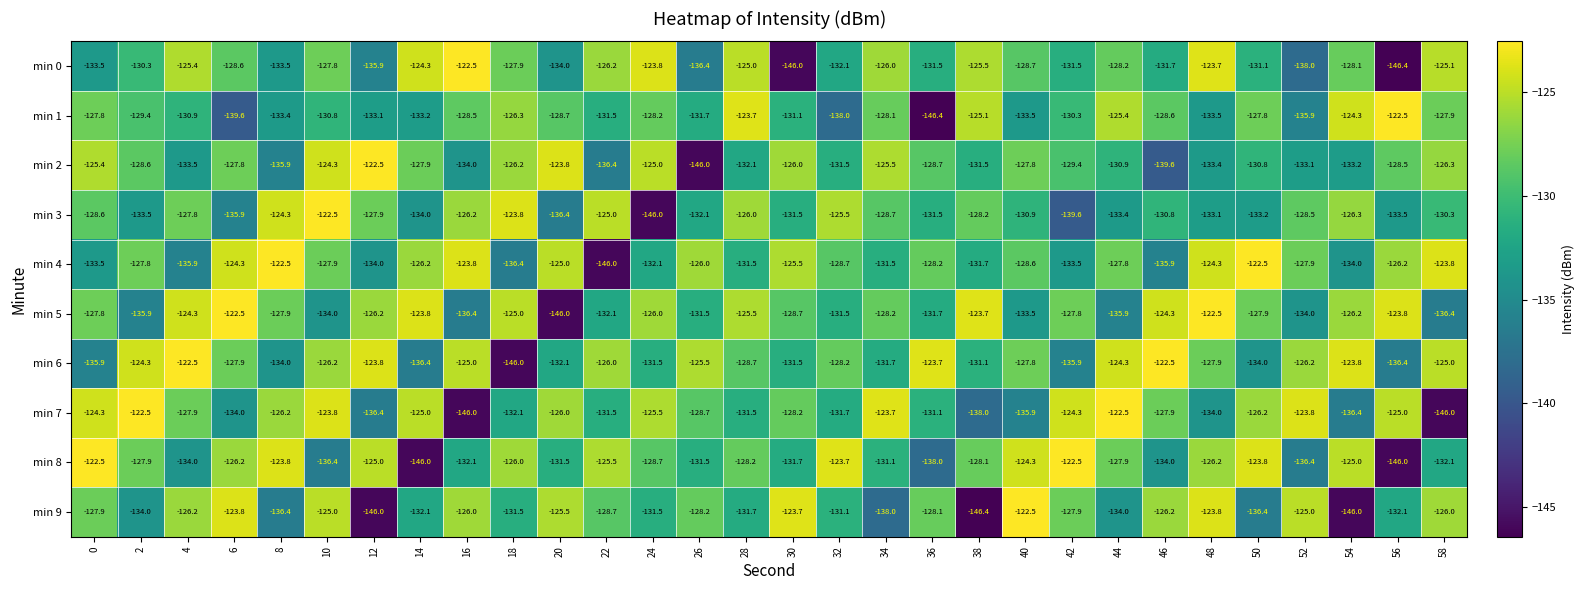

Is it true that min 8 equals -128.7 at 24?

True